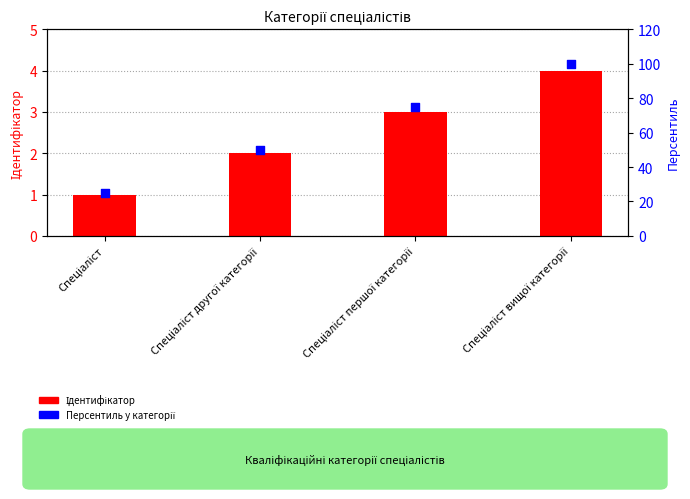

Which series has the largest total across all categories?

Персентиль у категорії